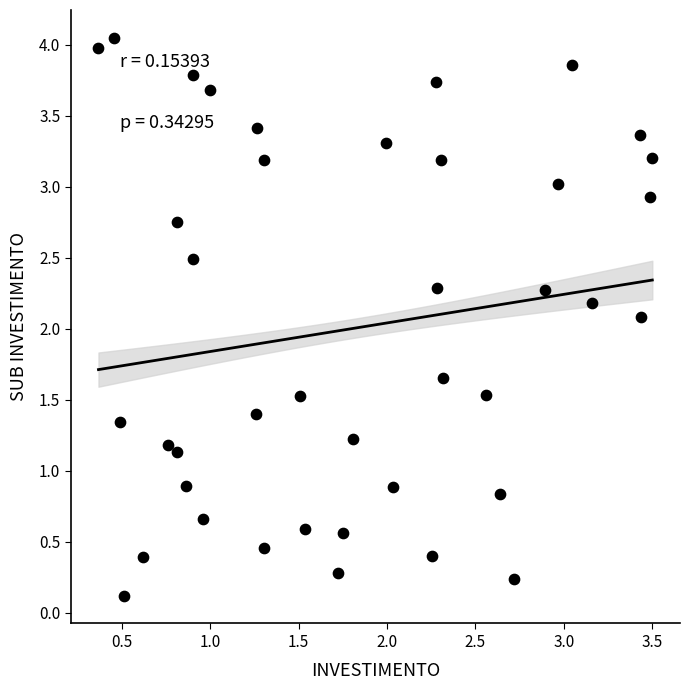

What is the range of X values (max minus min)?

3.1